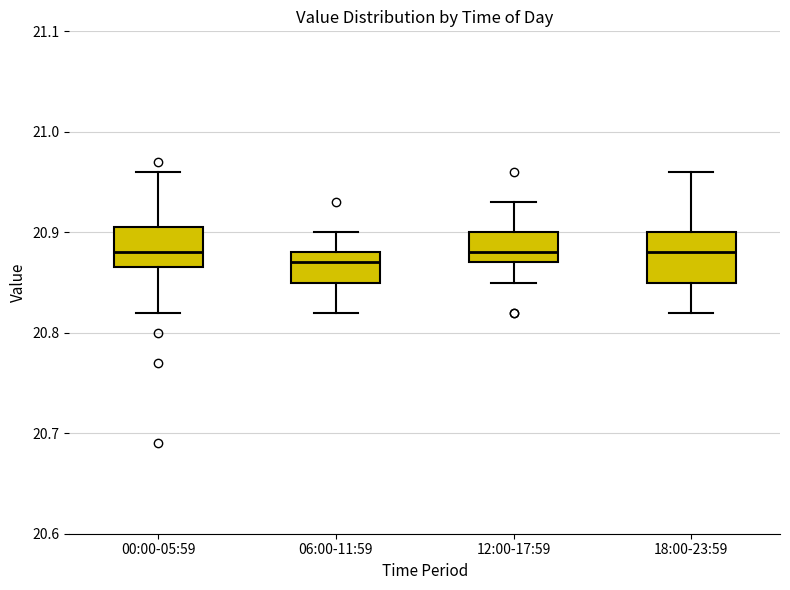

Reading left to right, transcribe this box plot: for each box, give where its median line is, the range the box spans, and where its two whiskers end, as read against the y-axis. The values are not printed on the chart, so give them approximately, as read against the axis.

00:00-05:59: median 20.88, box 20.87 to 20.91, whiskers 20.82 to 20.96
06:00-11:59: median 20.87, box 20.85 to 20.88, whiskers 20.82 to 20.90
12:00-17:59: median 20.88, box 20.87 to 20.90, whiskers 20.85 to 20.93
18:00-23:59: median 20.88, box 20.85 to 20.90, whiskers 20.82 to 20.96